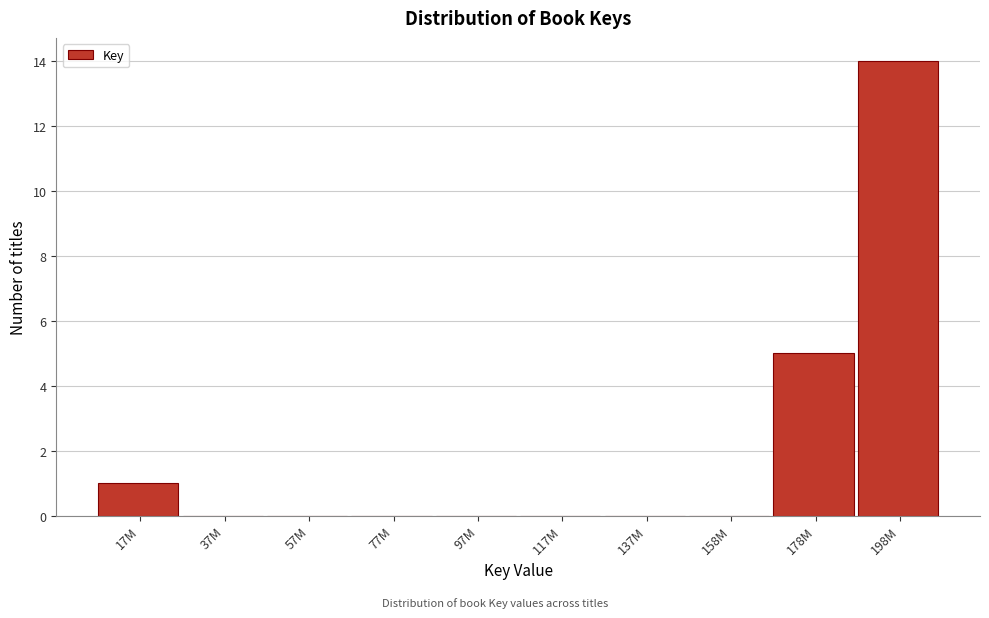

Reading left to right, transcribe all the data shown in this chart.

17M=1	37M=0	57M=0	77M=0	97M=0	117M=0	137M=0	158M=0	178M=5	198M=14